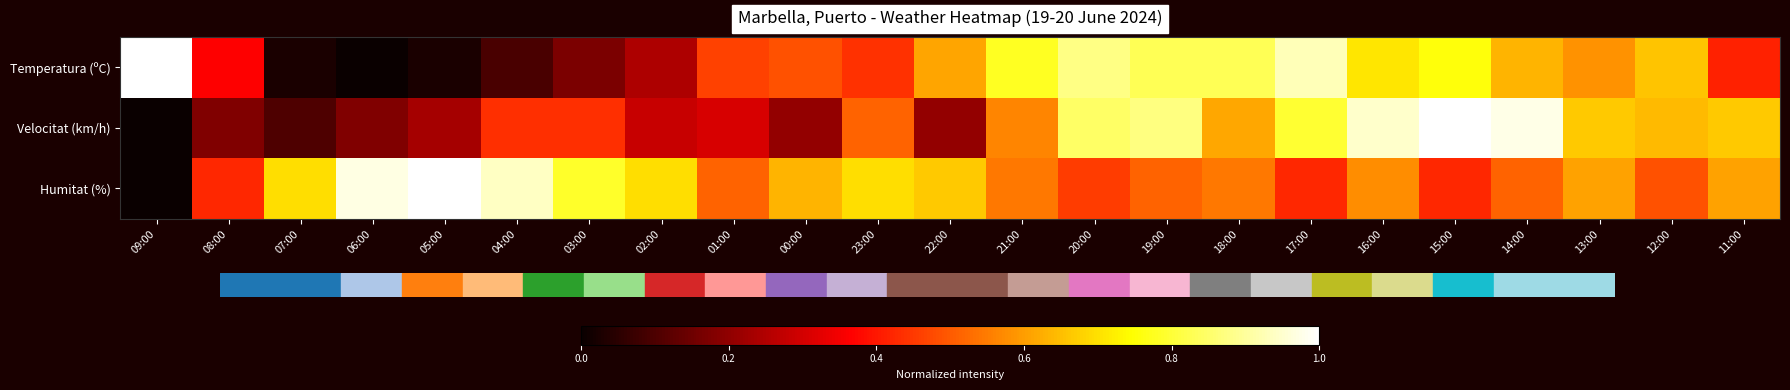

Reading right to left, extract all data points from this chart.

Temperatura (ºC): 11:00=0.4	12:00=0.7	13:00=0.6	14:00=0.6	15:00=0.8	16:00=0.7	17:00=0.9	18:00=0.8	19:00=0.8	20:00=0.9	21:00=0.8	22:00=0.6	23:00=0.4	00:00=0.5	01:00=0.5	02:00=0.2	03:00=0.2	04:00=0.1	05:00=0.0	06:00=0.0	07:00=0.0	08:00=0.4	09:00=1.0
Velocitat (km/h): 11:00=0.7	12:00=0.6	13:00=0.7	14:00=1.0	15:00=1.0	16:00=0.9	17:00=0.8	18:00=0.6	19:00=0.9	20:00=0.8	21:00=0.6	22:00=0.2	23:00=0.5	00:00=0.2	01:00=0.3	02:00=0.3	03:00=0.4	04:00=0.4	05:00=0.2	06:00=0.2	07:00=0.1	08:00=0.2	09:00=0.0
Humitat (%): 11:00=0.6	12:00=0.5	13:00=0.6	14:00=0.5	15:00=0.4	16:00=0.6	17:00=0.4	18:00=0.5	19:00=0.5	20:00=0.5	21:00=0.5	22:00=0.7	23:00=0.7	00:00=0.6	01:00=0.5	02:00=0.7	03:00=0.8	04:00=0.9	05:00=1.0	06:00=1.0	07:00=0.7	08:00=0.4	09:00=0.0